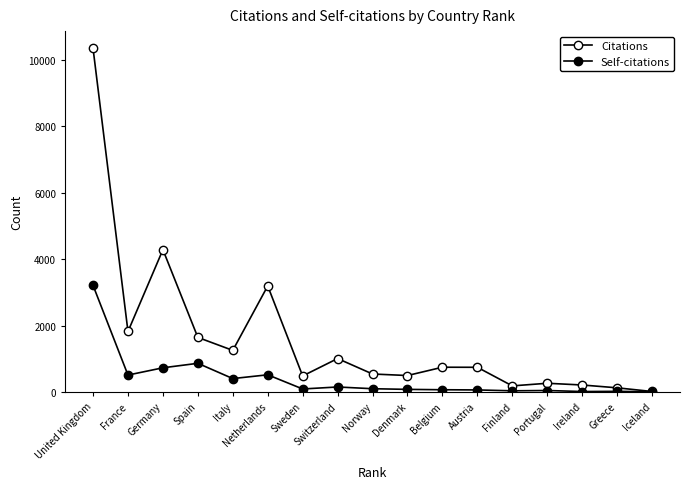

Reading right to left, extract all data points from this chart.

Citations: 13	124	209	261	182	742	744	494	540	1005	481	3192	1251	1642	4284	1820	10349
Self-citations: 4	18	12	43	34	60	66	77	97	149	89	516	402	862	727	508	3209